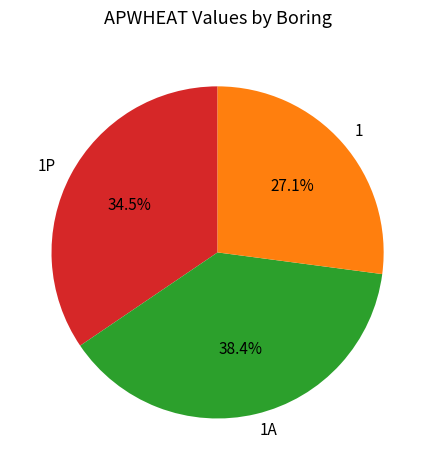

What is the smallest slice in the pie chart?

1